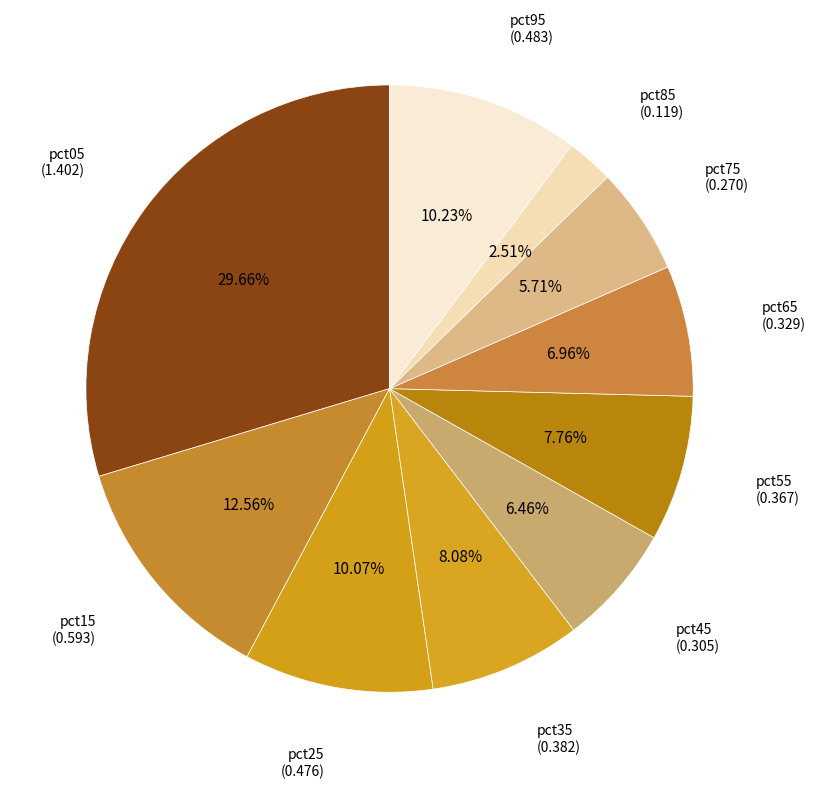

What portion of the pie excludes pct25?

89.9%